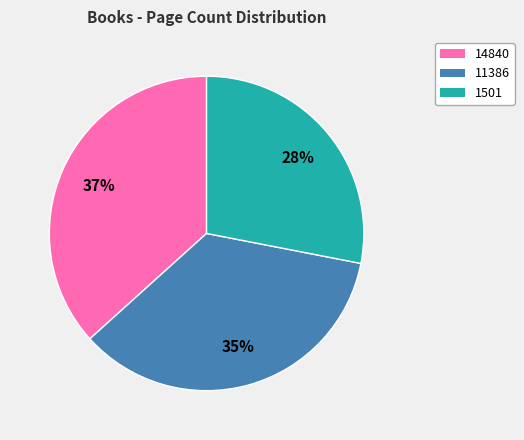

To the nearest percent, what is the combined percentage of 1501 and 14840?

65%